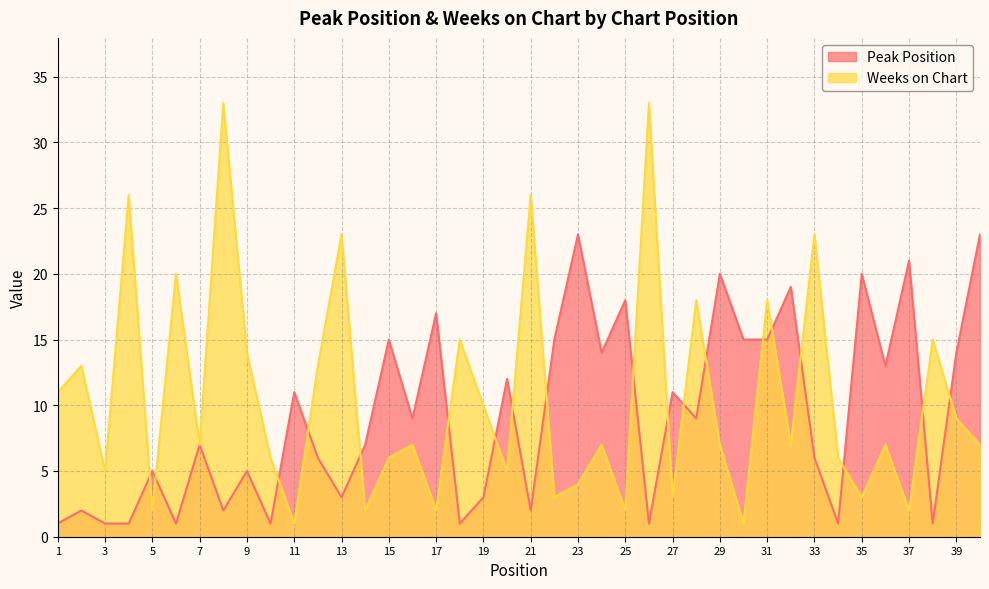

What is the spread (max minus min) of values at 3?

4